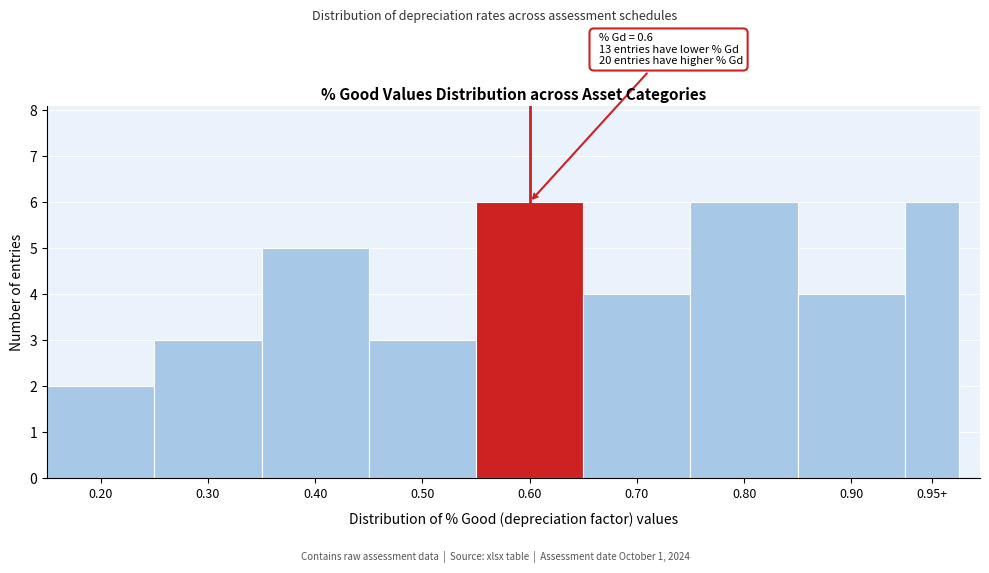

Reading left to right, list all the values displayed in this chart.

2	3	5	3	6	4	6	4	6